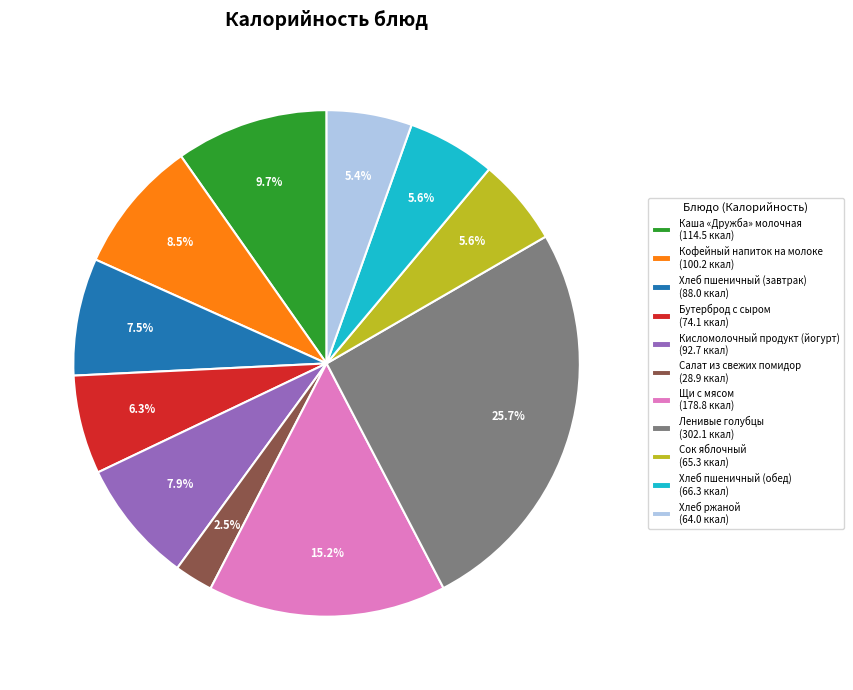

How many slices are in this pie chart?

11